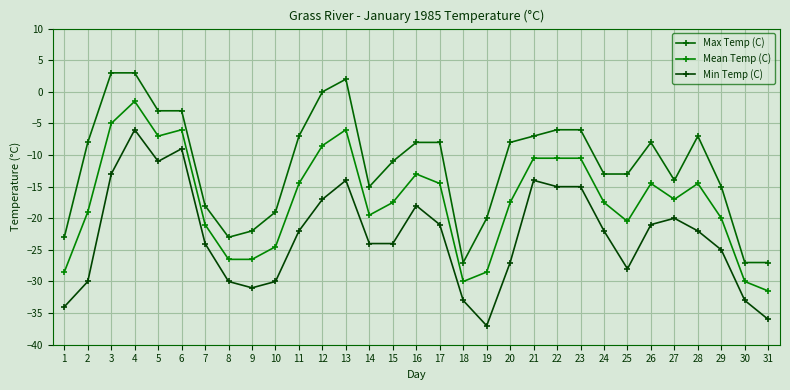

Reading left to right, extract all data points from this chart.

Max Temp (C): -23.0	-8.0	3.0	3.0	-3.0	-3.0	-18.0	-23.0	-22.0	-19.0	-7.0	0.0	2.0	-15.0	-11.0	-8.0	-8.0	-27.0	-20.0	-8.0	-7.0	-6.0	-6.0	-13.0	-13.0	-8.0	-14.0	-7.0	-15.0	-27.0	-27.0
Mean Temp (C): -28.5	-19.0	-5.0	-1.5	-7.0	-6.0	-21.0	-26.5	-26.5	-24.5	-14.5	-8.5	-6.0	-19.5	-17.5	-13.0	-14.5	-30.0	-28.5	-17.5	-10.5	-10.5	-10.5	-17.5	-20.5	-14.5	-17.0	-14.5	-20.0	-30.0	-31.5
Min Temp (C): -34.0	-30.0	-13.0	-6.0	-11.0	-9.0	-24.0	-30.0	-31.0	-30.0	-22.0	-17.0	-14.0	-24.0	-24.0	-18.0	-21.0	-33.0	-37.0	-27.0	-14.0	-15.0	-15.0	-22.0	-28.0	-21.0	-20.0	-22.0	-25.0	-33.0	-36.0